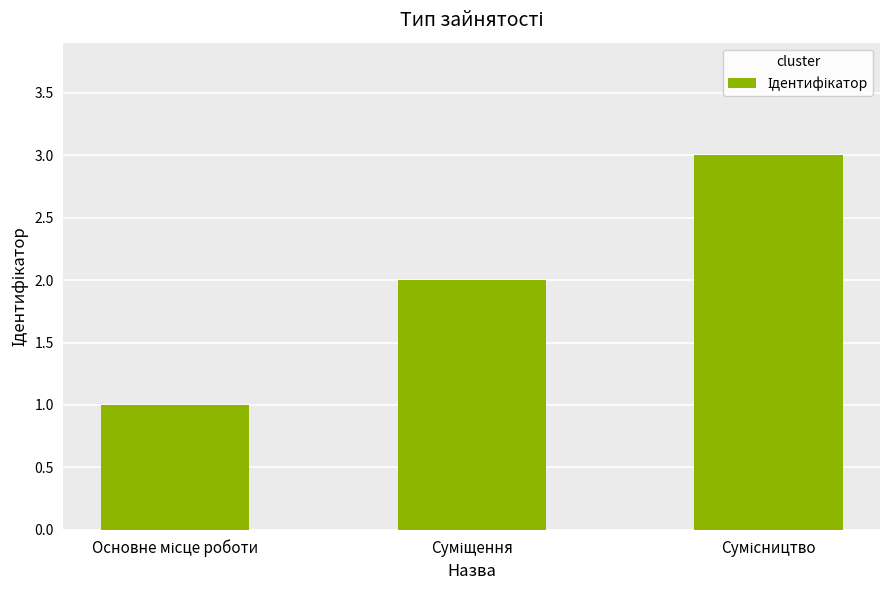

What is the value of the 2nd bar from the left?

2